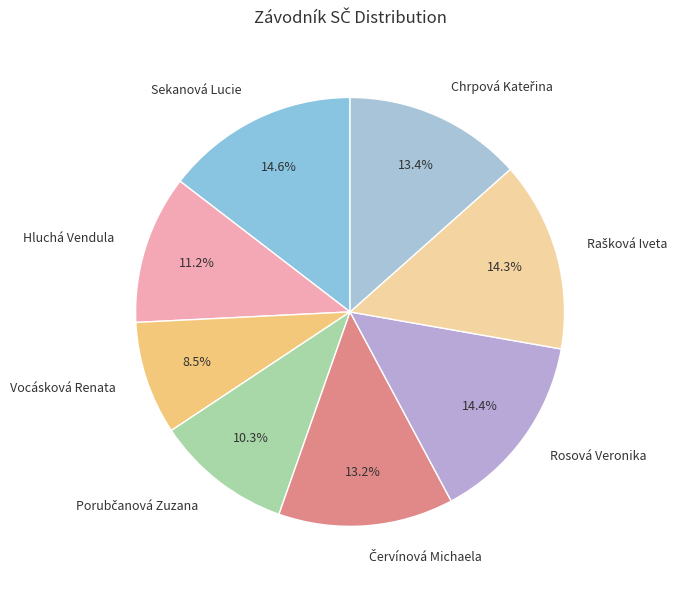

Which slice is the smallest?

Vocásková Renata